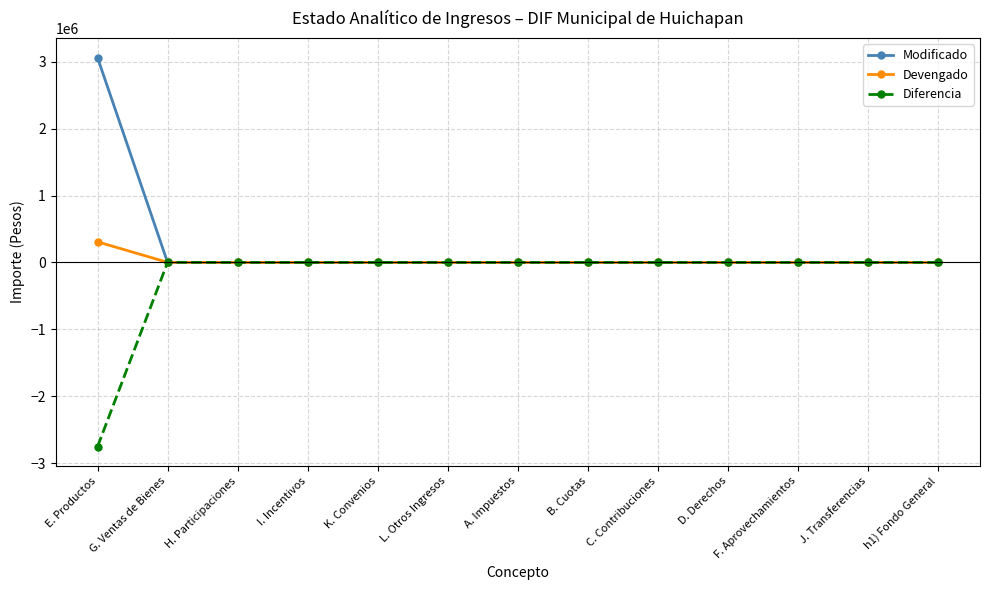

How many values in the Modificado series exceed 0?

1